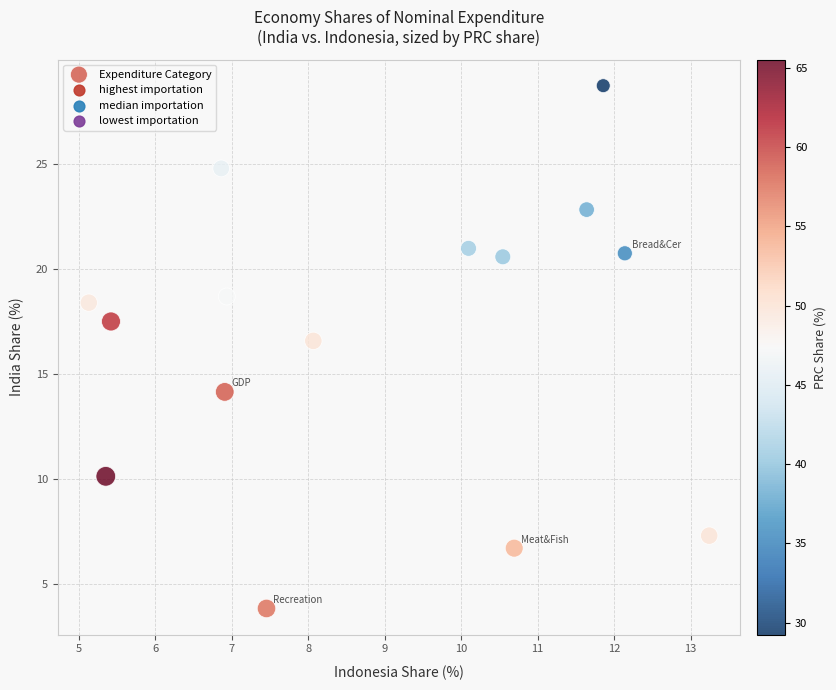

What is the range of X values (max minus min)?

8.1